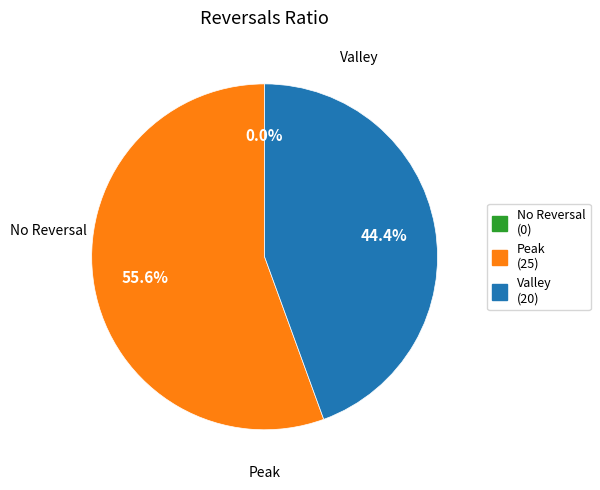

Does 3 represent more than half of the total?

No